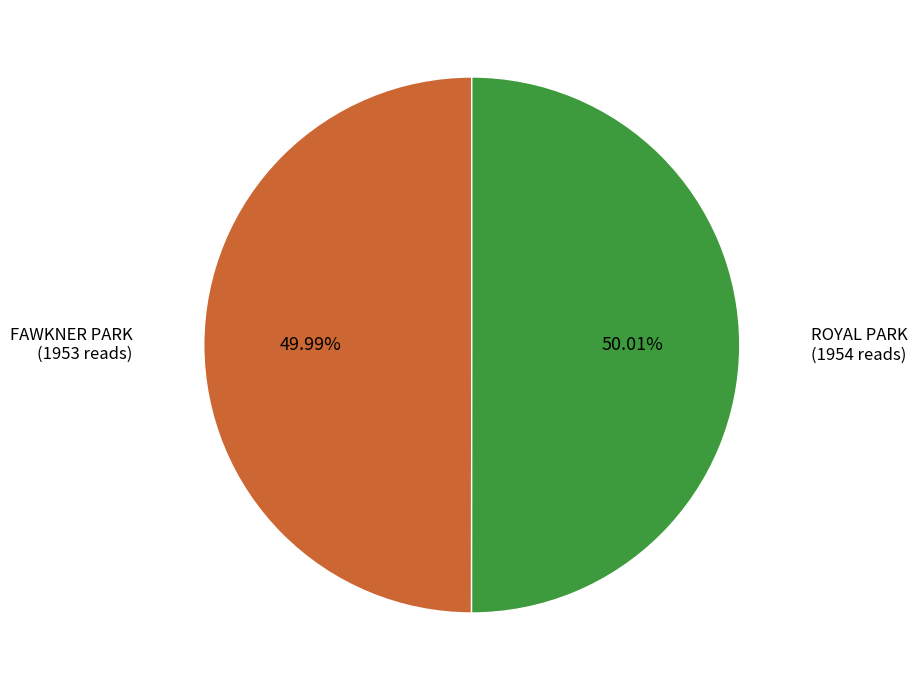

Is it true that ROYAL PARK is 37% of the pie?

False